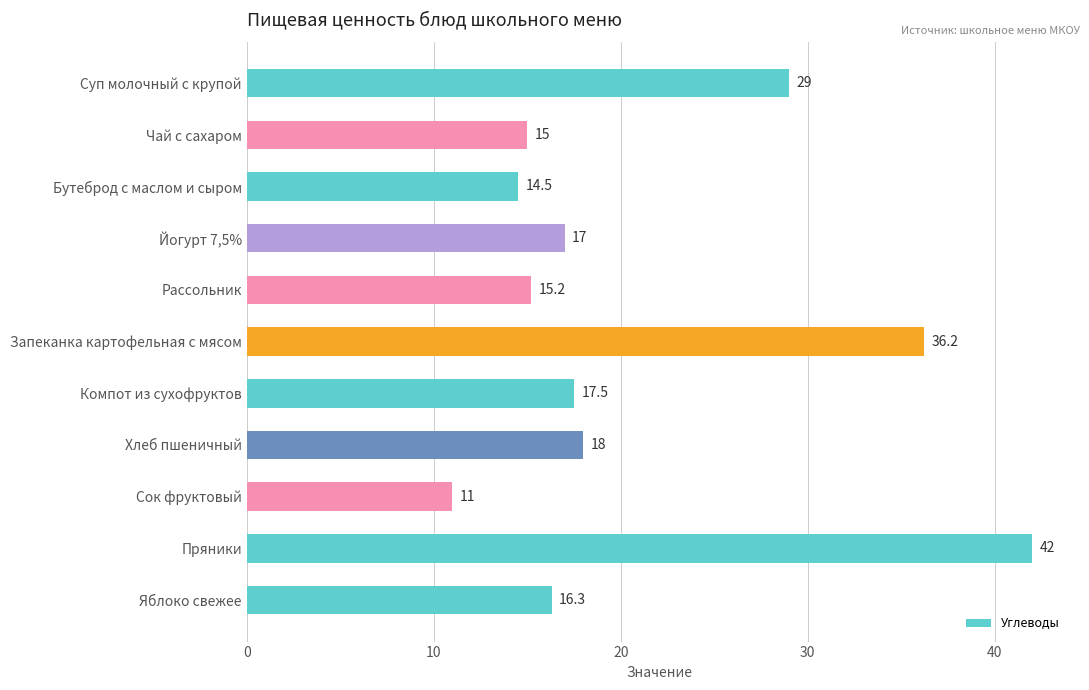

Which label corresponds to the largest value in the chart?

Пряники